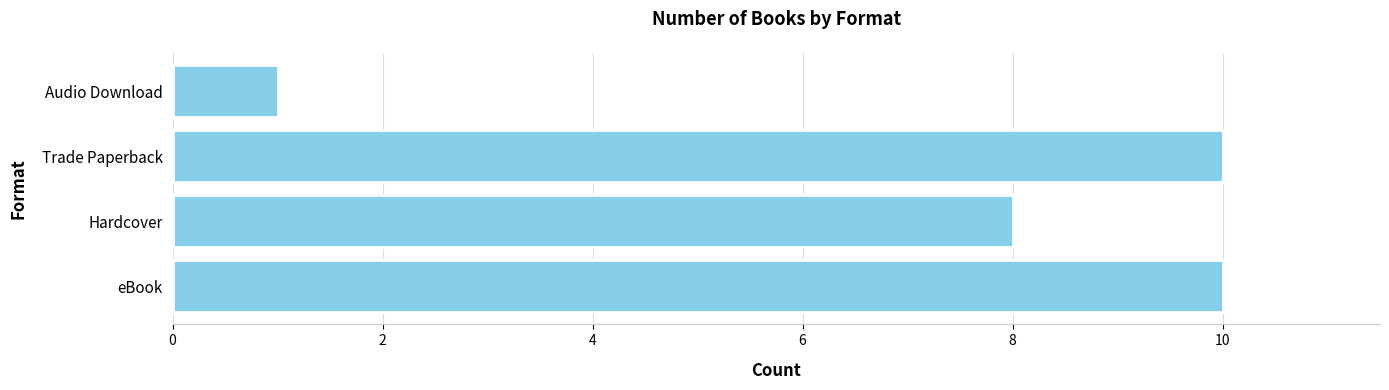

The chart shows a value of 4 at eBook. True or false?

False